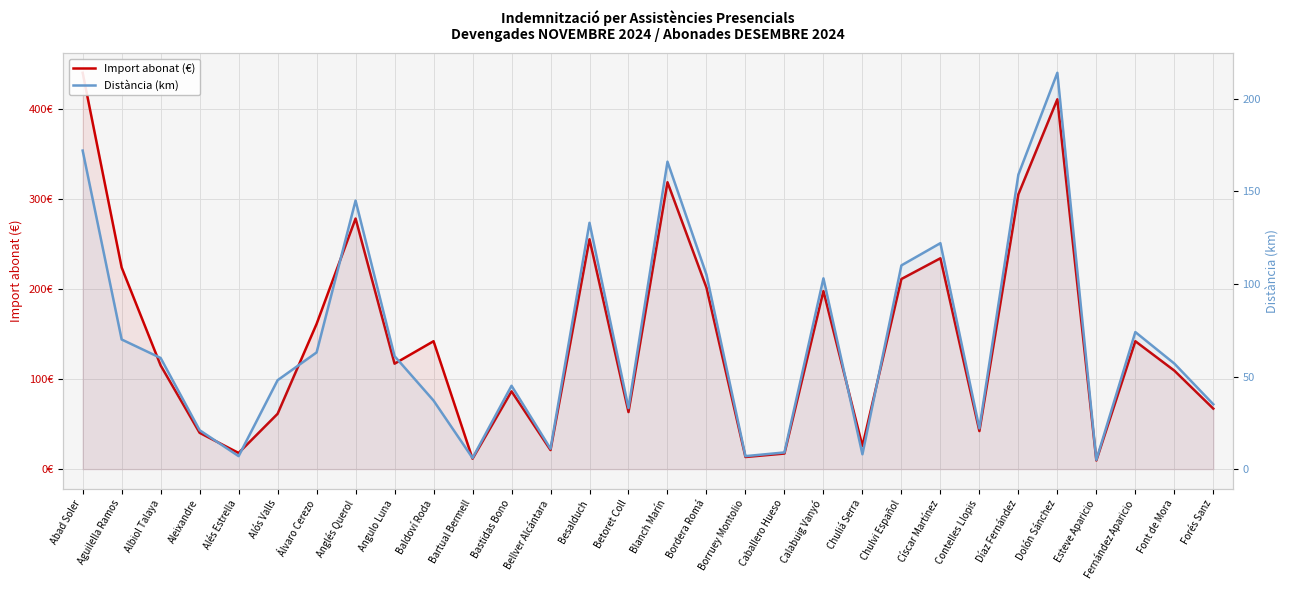

Rank the series by their maximum value, from highest to lowest.

Import abonat (€), Distància (km)